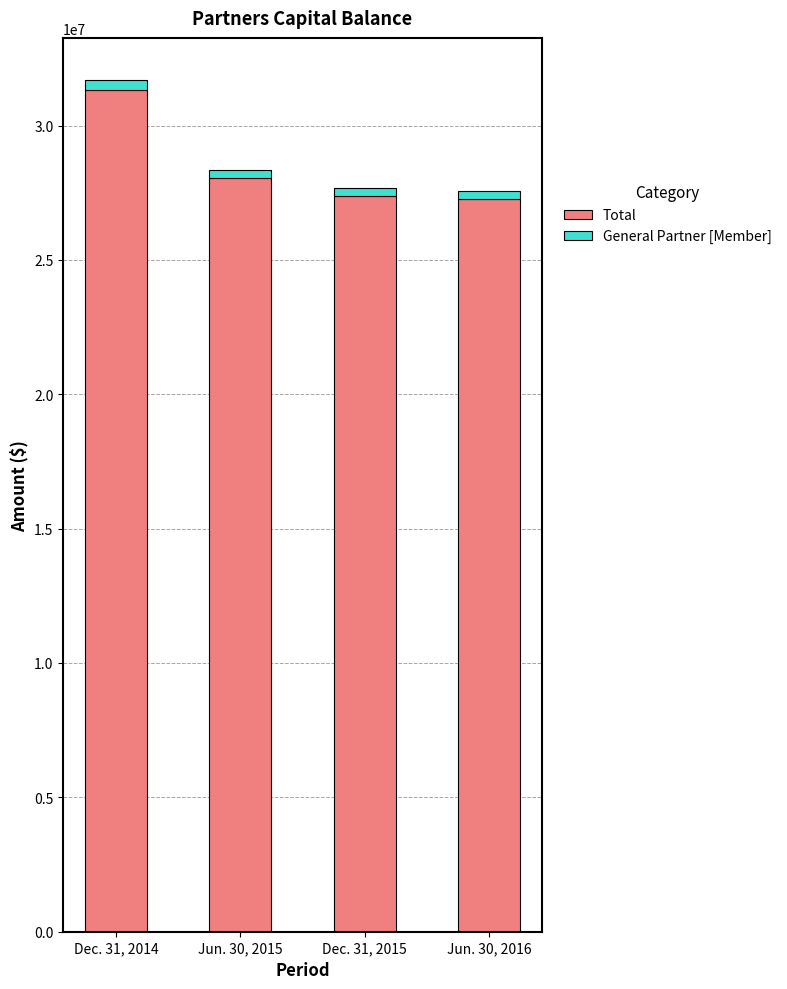

What is the average value of the Total series?

28508424